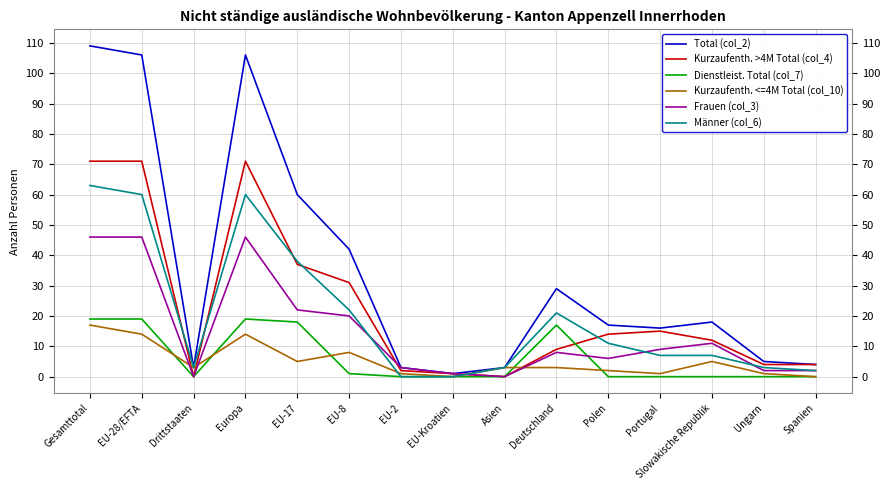

True or false: Dienstleist. Total (col_7) has a value of 7 at Asien.

False